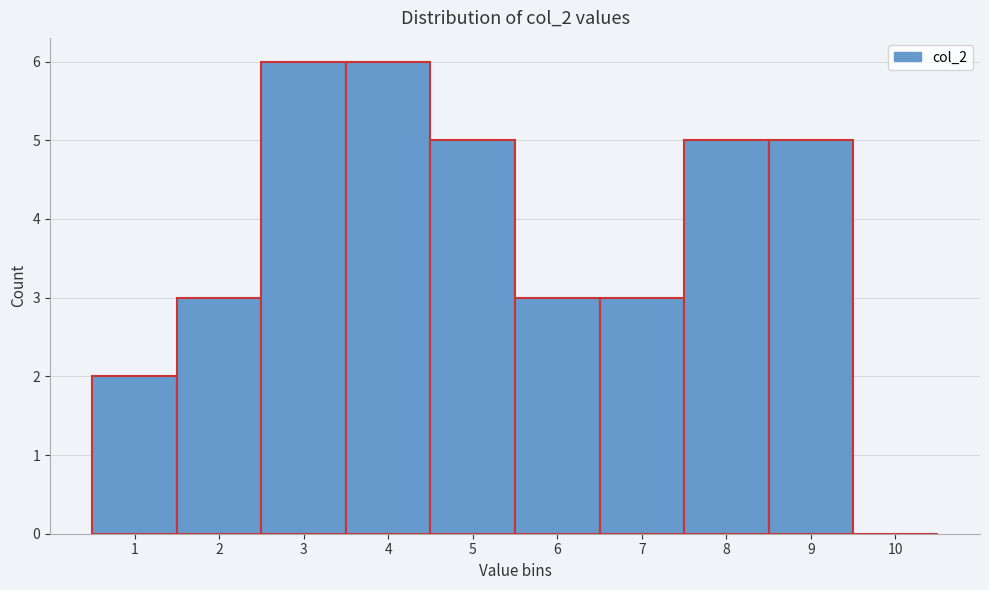

How tall is the bar that spans 6.5 to 7.5 on the x-axis? The values are not printed on the chart, so give them approximately, as read against the axis.

3